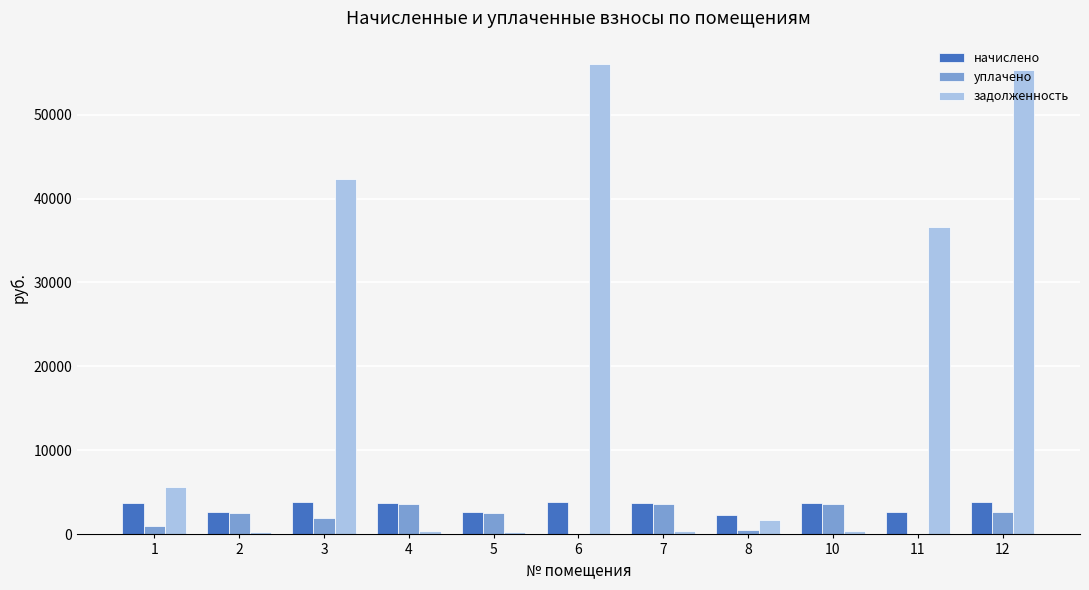

Which series has the largest range (max minus min)?

задолженность